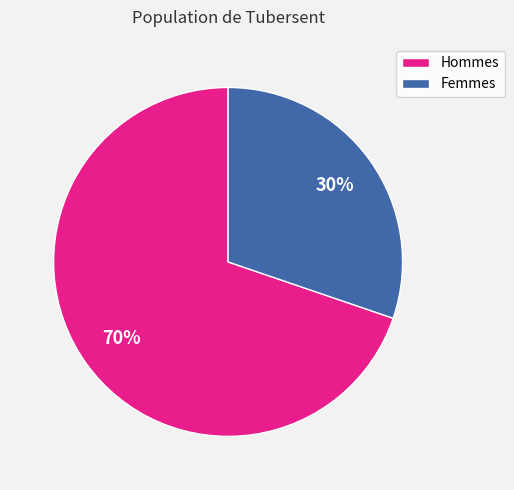

Is there any slice that represents more than half of the pie?

Yes